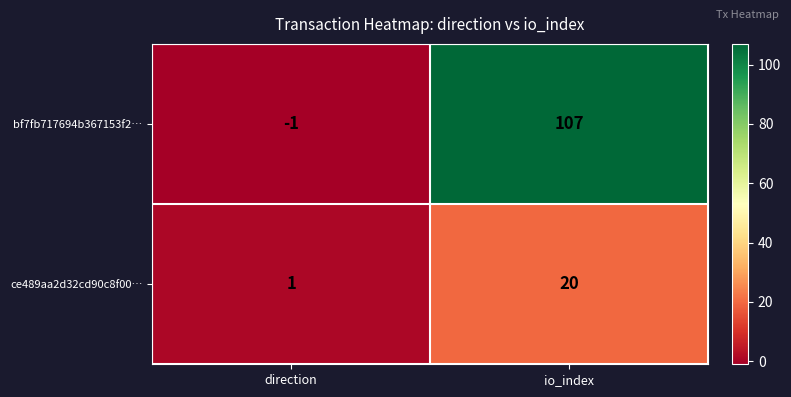

Rank the series by their average value, from highest to lowest.

bf7fb717694b367153f2…, ce489aa2d32cd90c8f00…